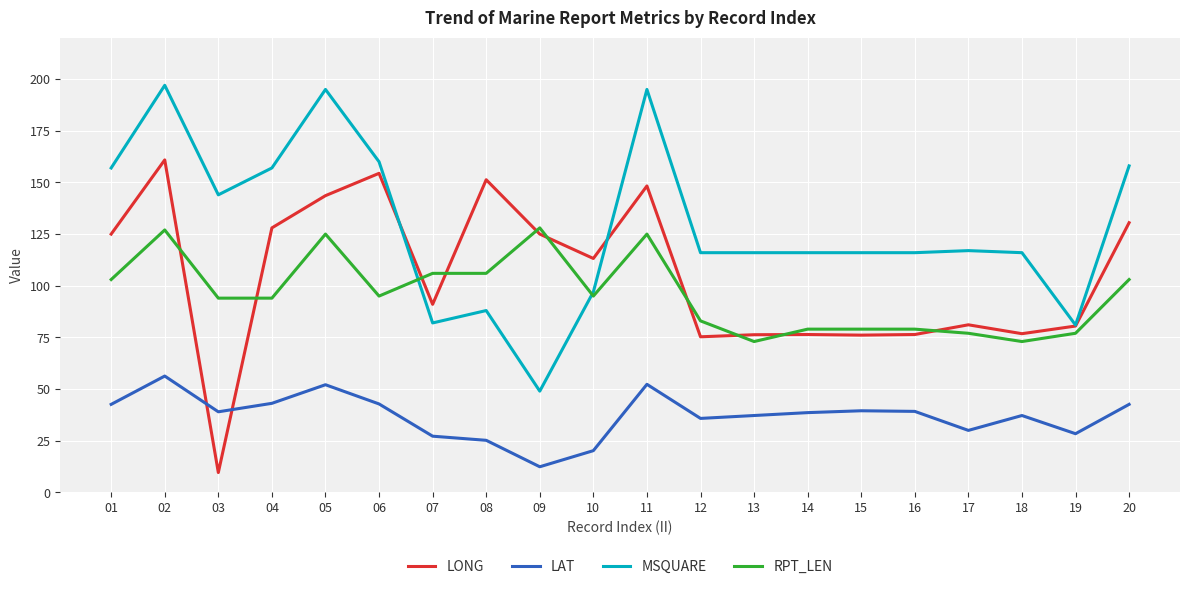

List the series in order of their peak value, lowest first.

LAT, RPT_LEN, LONG, MSQUARE